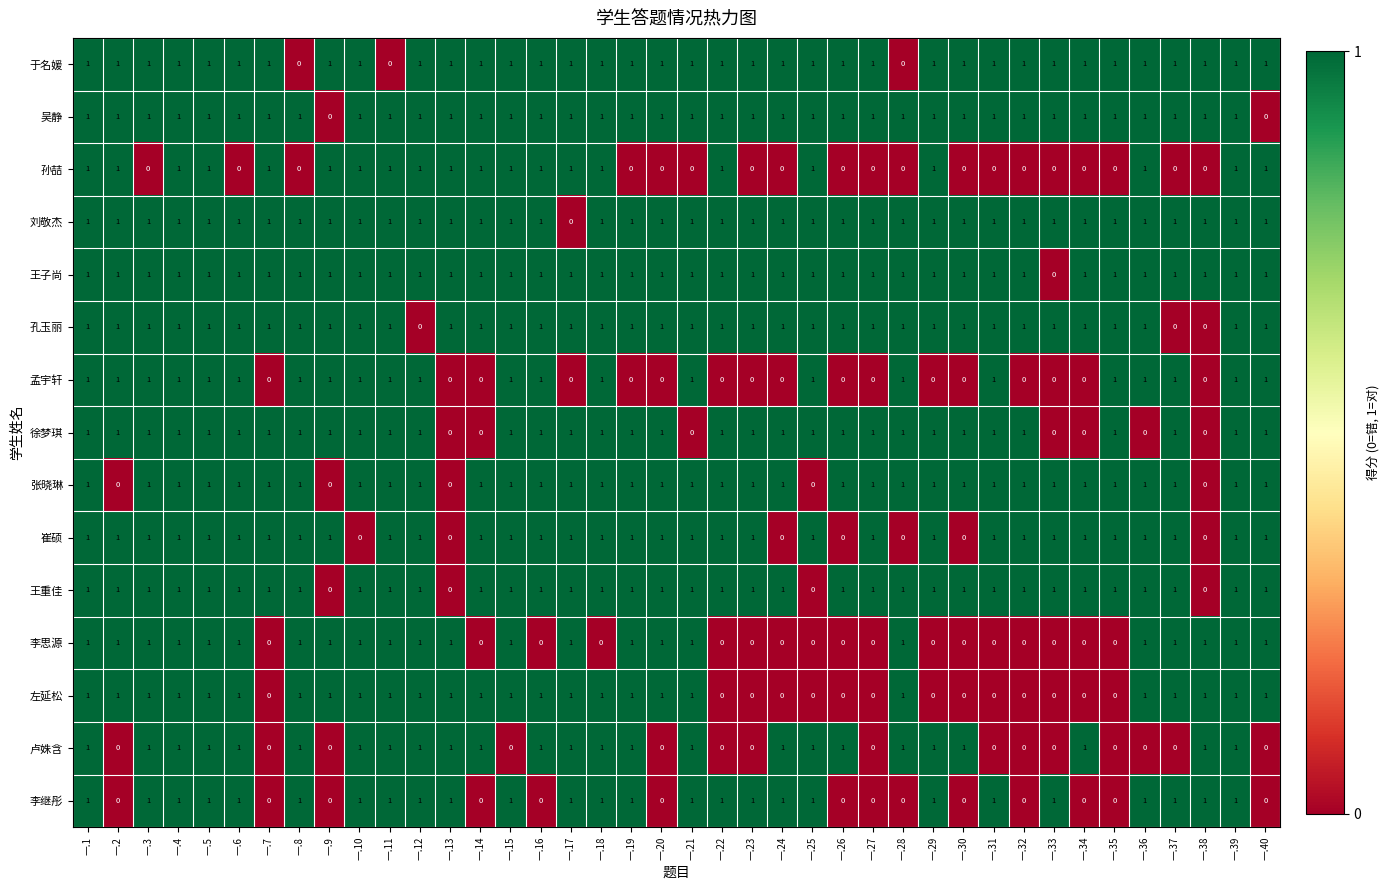

Is it true that 孟宇轩 equals 1 at 一.9?

True